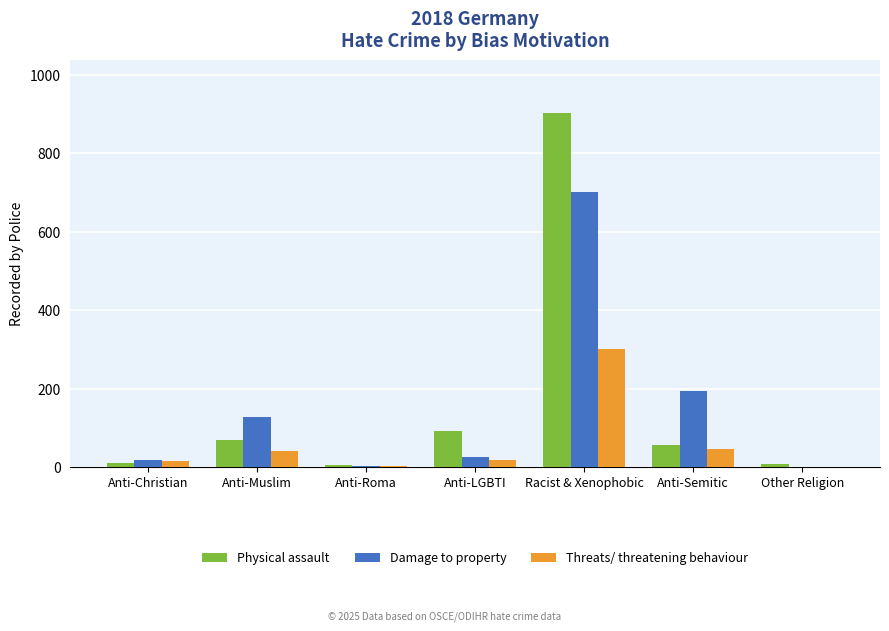

How many distinct data groups are displayed?

3